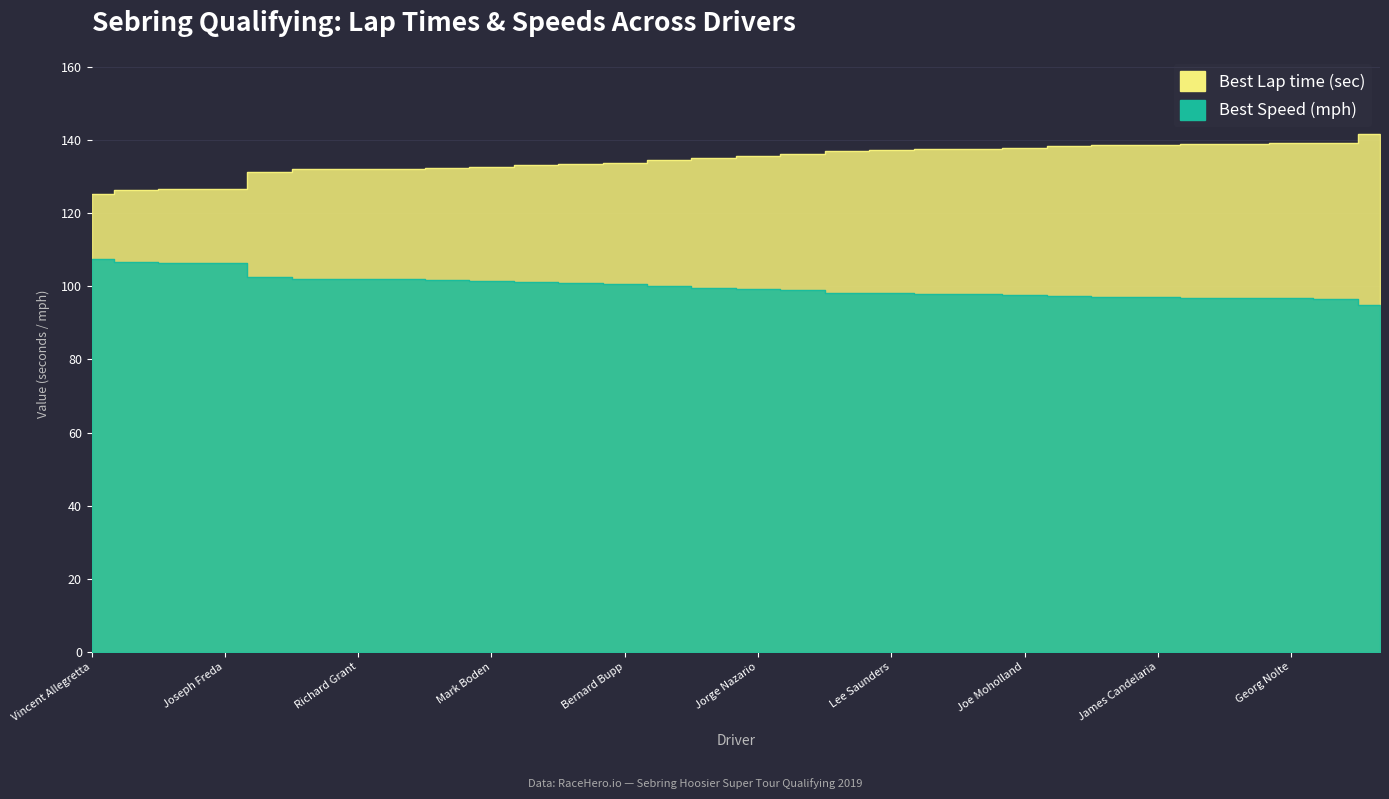

Rank the series at Conor Flynn from highest to lowest value.

Best Lap time, Best Speed